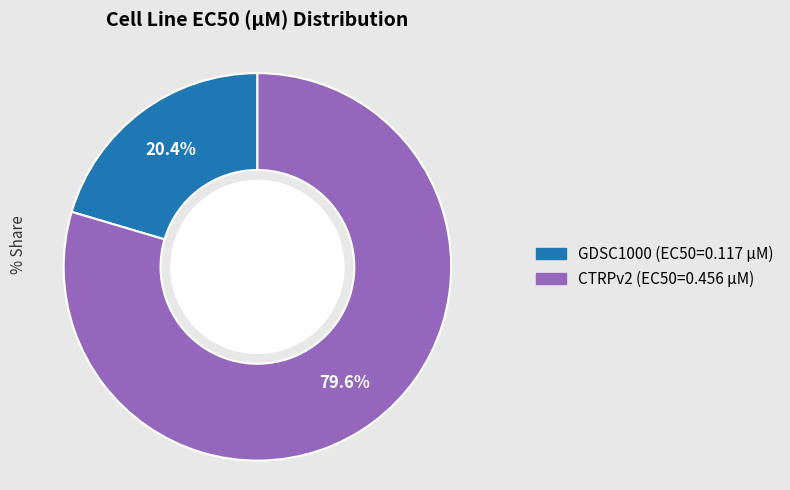

What percentage is the CTRPv2 slice, to the nearest percent?

80%